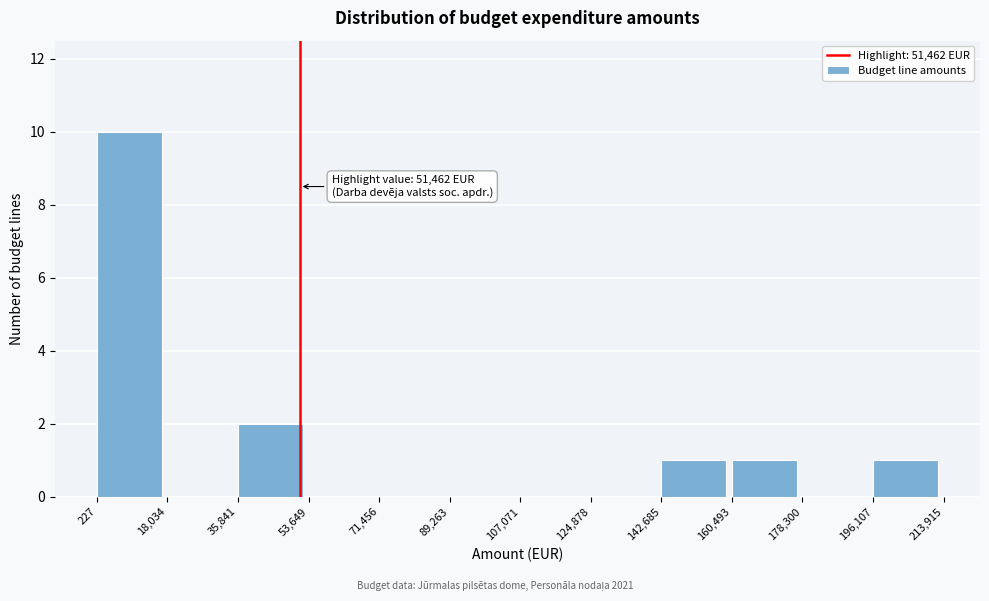

Which range on the x-axis has the tallest bar?

227 to 18,034